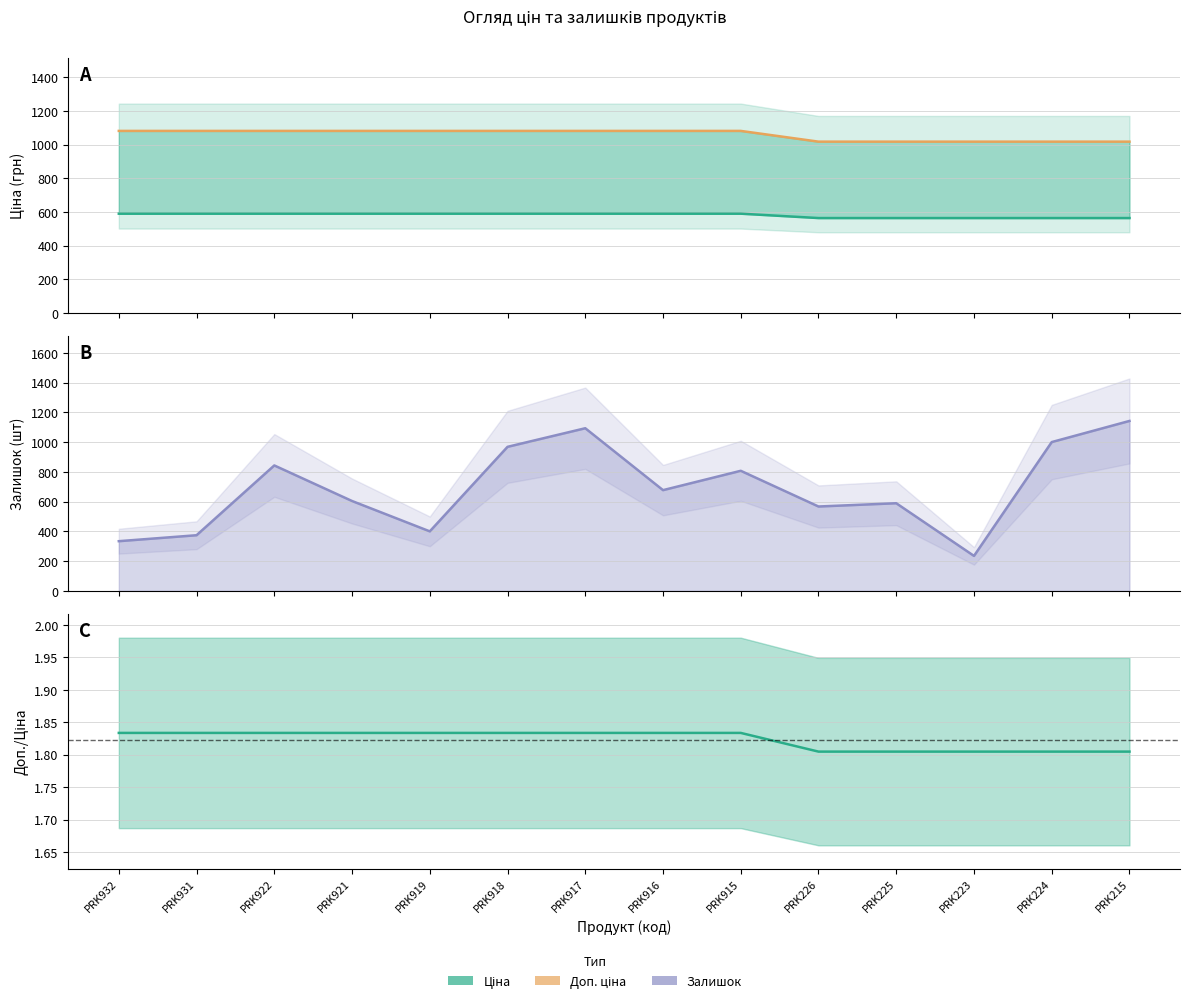

At PRK225, list the series in order from largest to smallest.

Доп. ціна, Залишок, Ціна, Доп./Ціна ratio